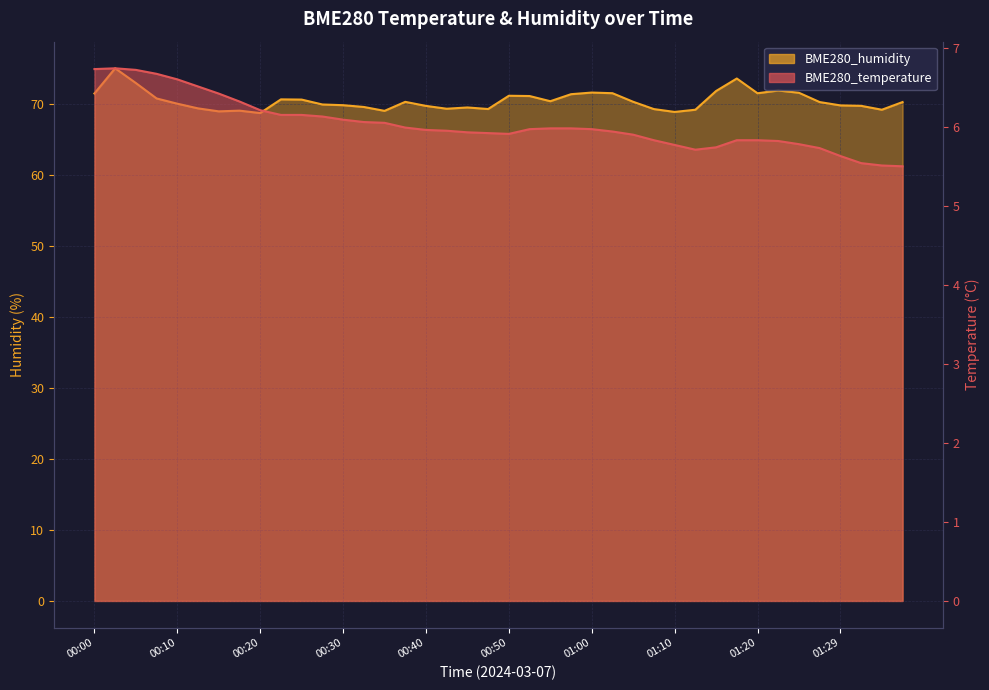

How many distinct data groups are displayed?

2